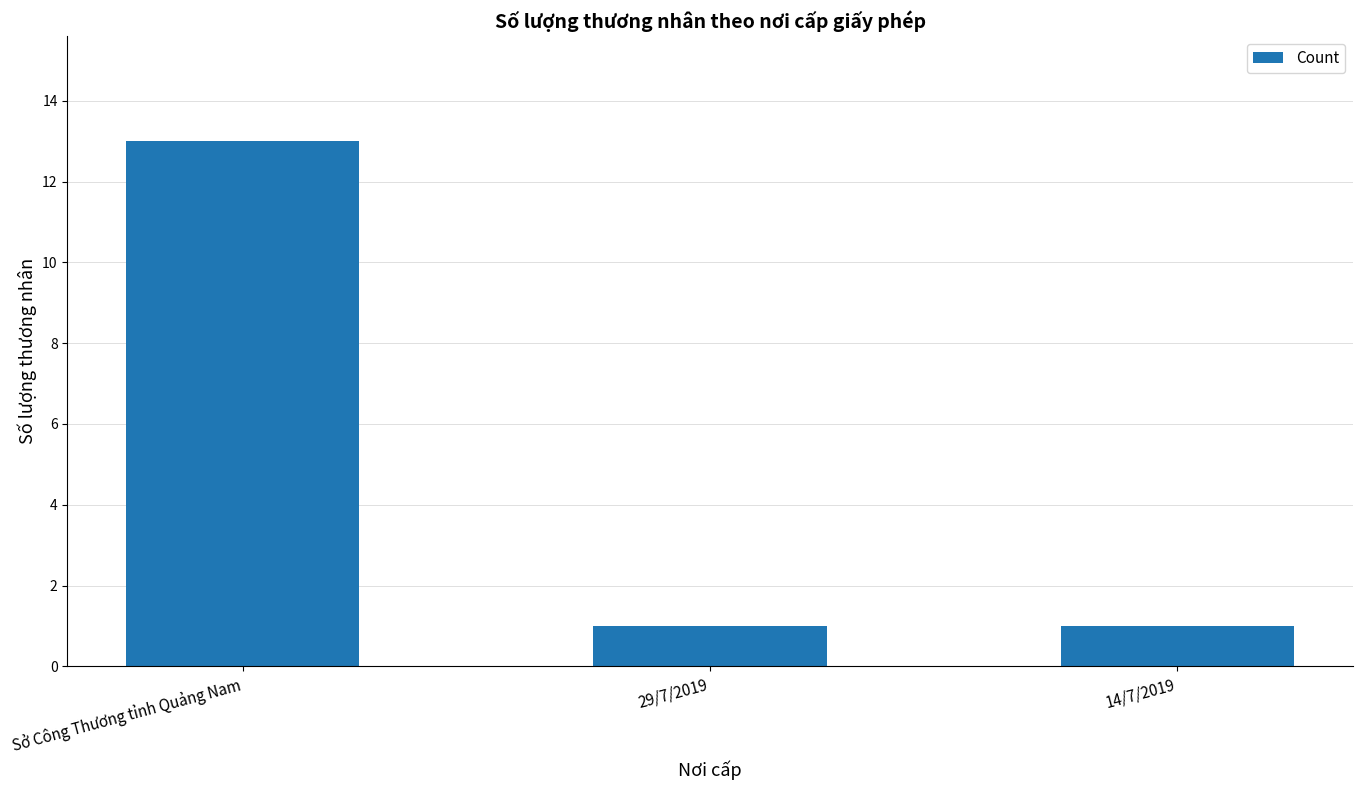

Is it true that the value at 14/7/2019 is 0?

False